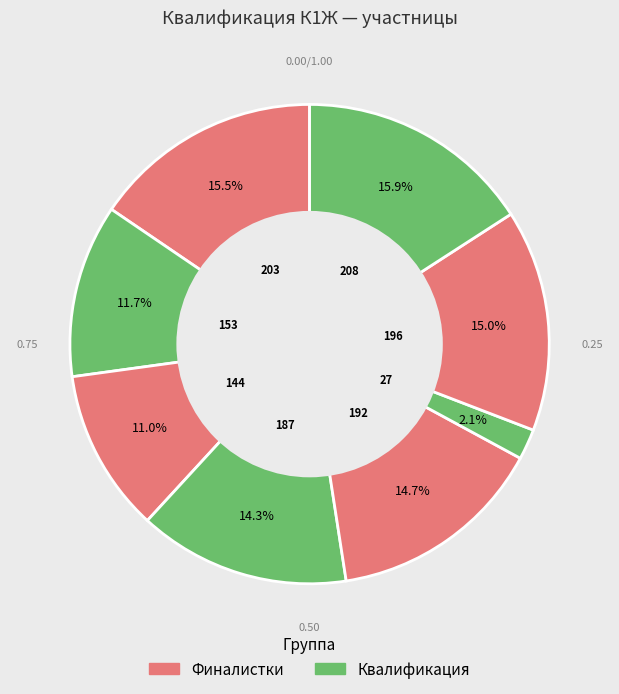

How many segments does this pie chart have?

8